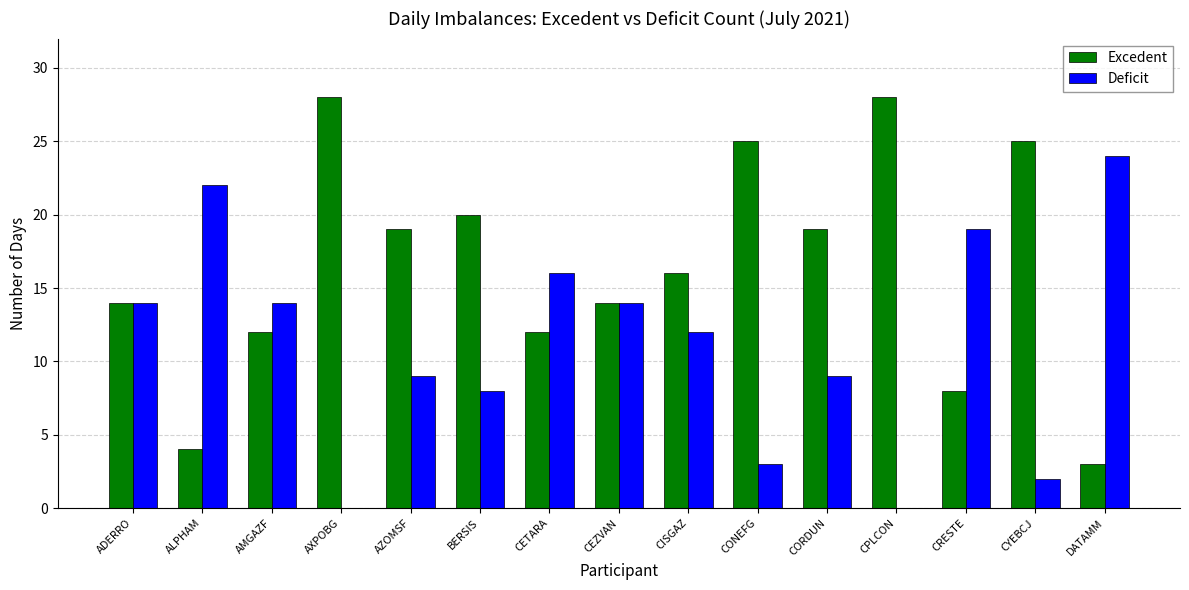

How many categories are shown in the chart?

15